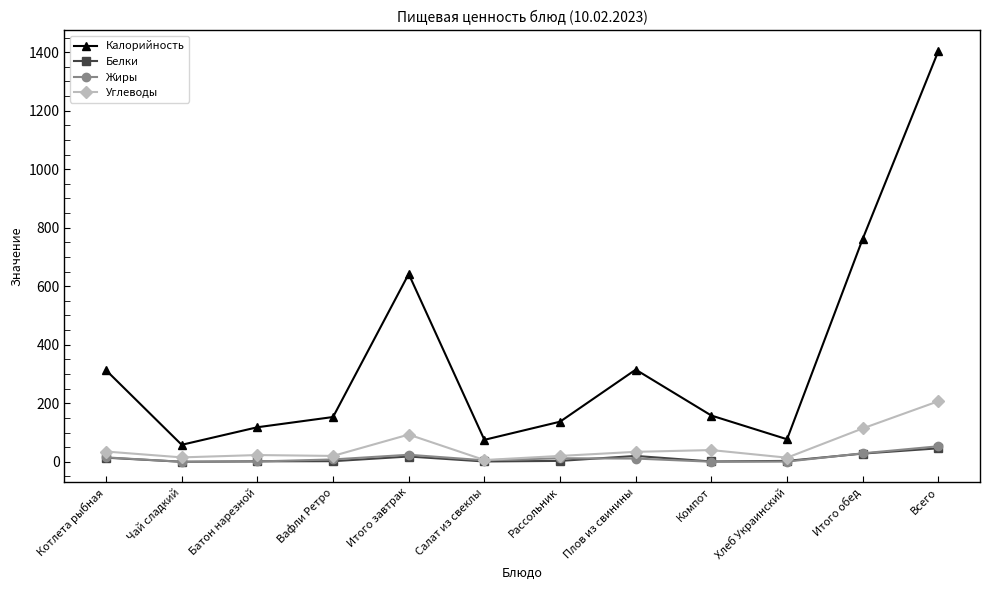

True or false: Жиры and Калорийность intersect in this chart.

False